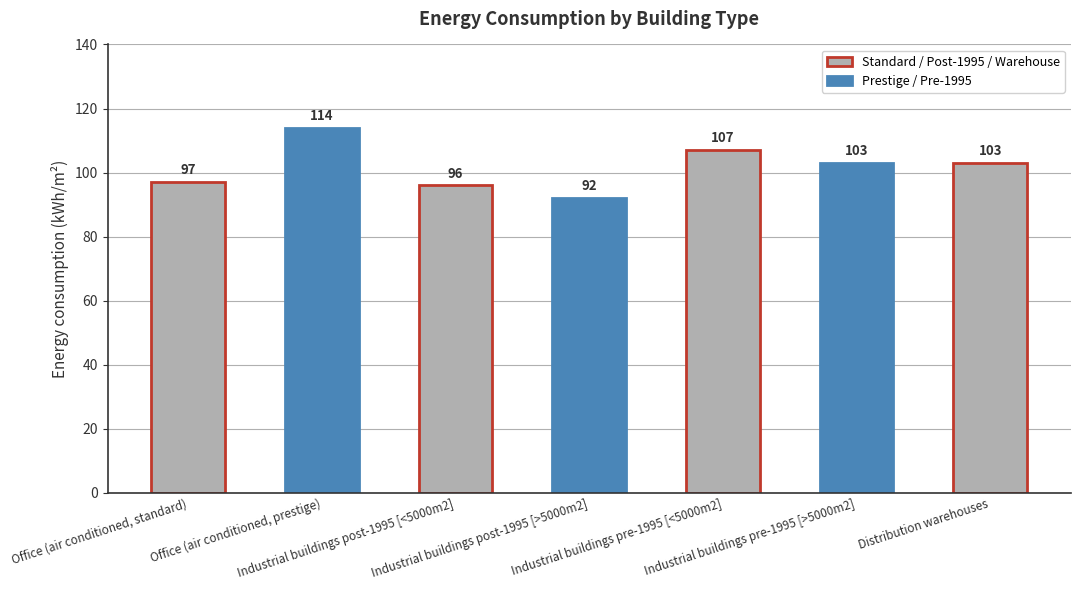

The chart shows a value of 170 at Industrial buildings pre-1995 [<5000m2]. True or false?

False